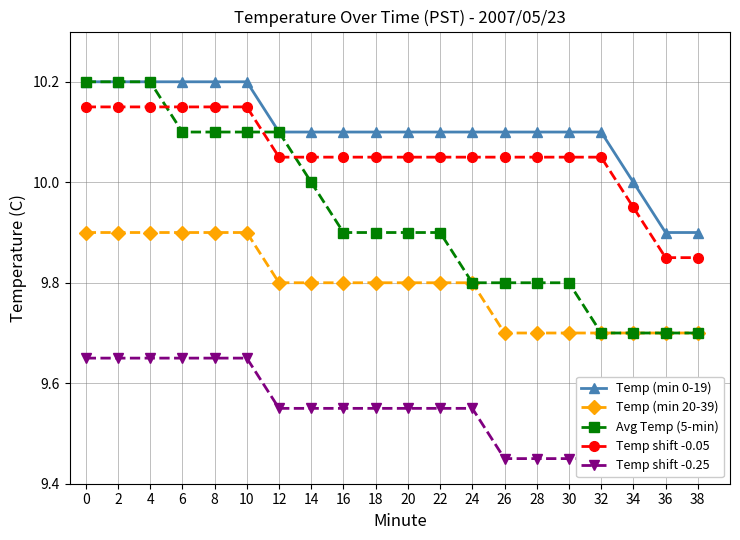

What is the average value of the Avg Temp (5-min) series?

9.9